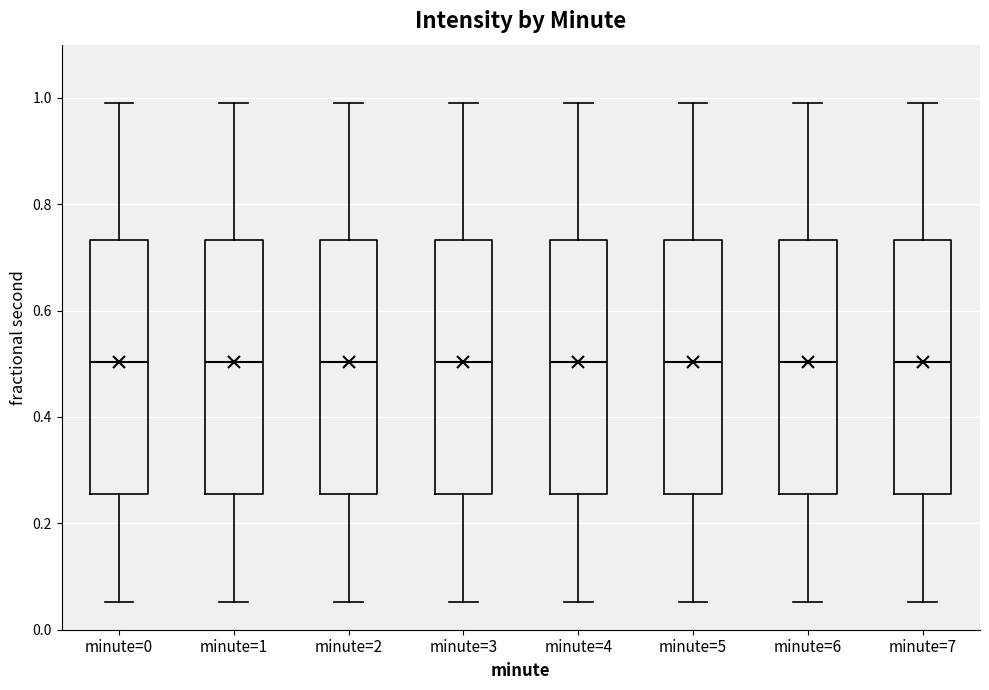

Where is the upper edge of the box for minute=1 on the y-axis? The values are not printed on the chart, so give them approximately, as read against the axis.

0.74